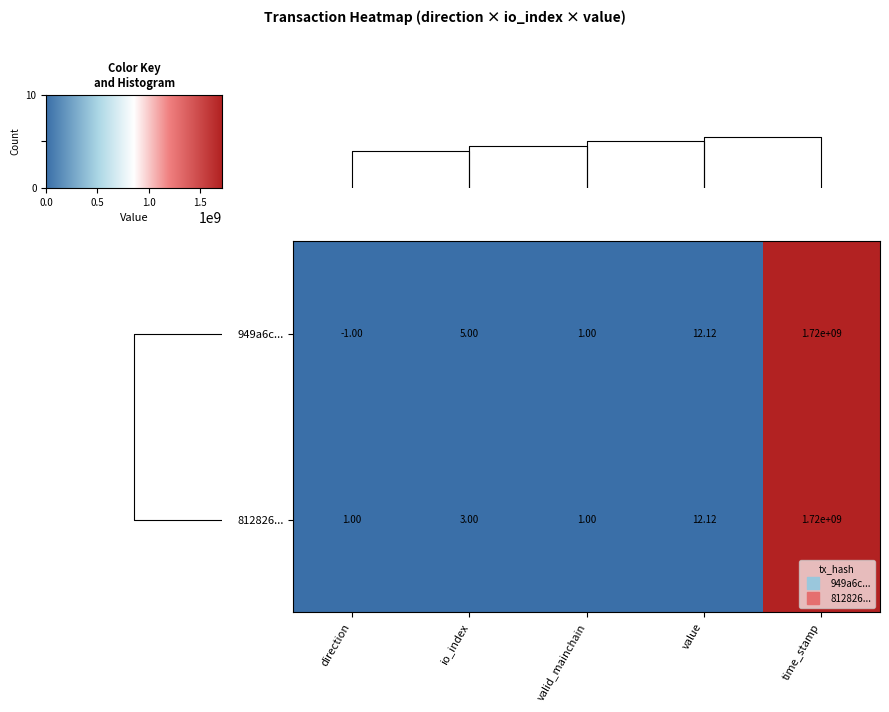

What is the difference between the maximum and minimum values in the 949a6c... series?

1717785818.0